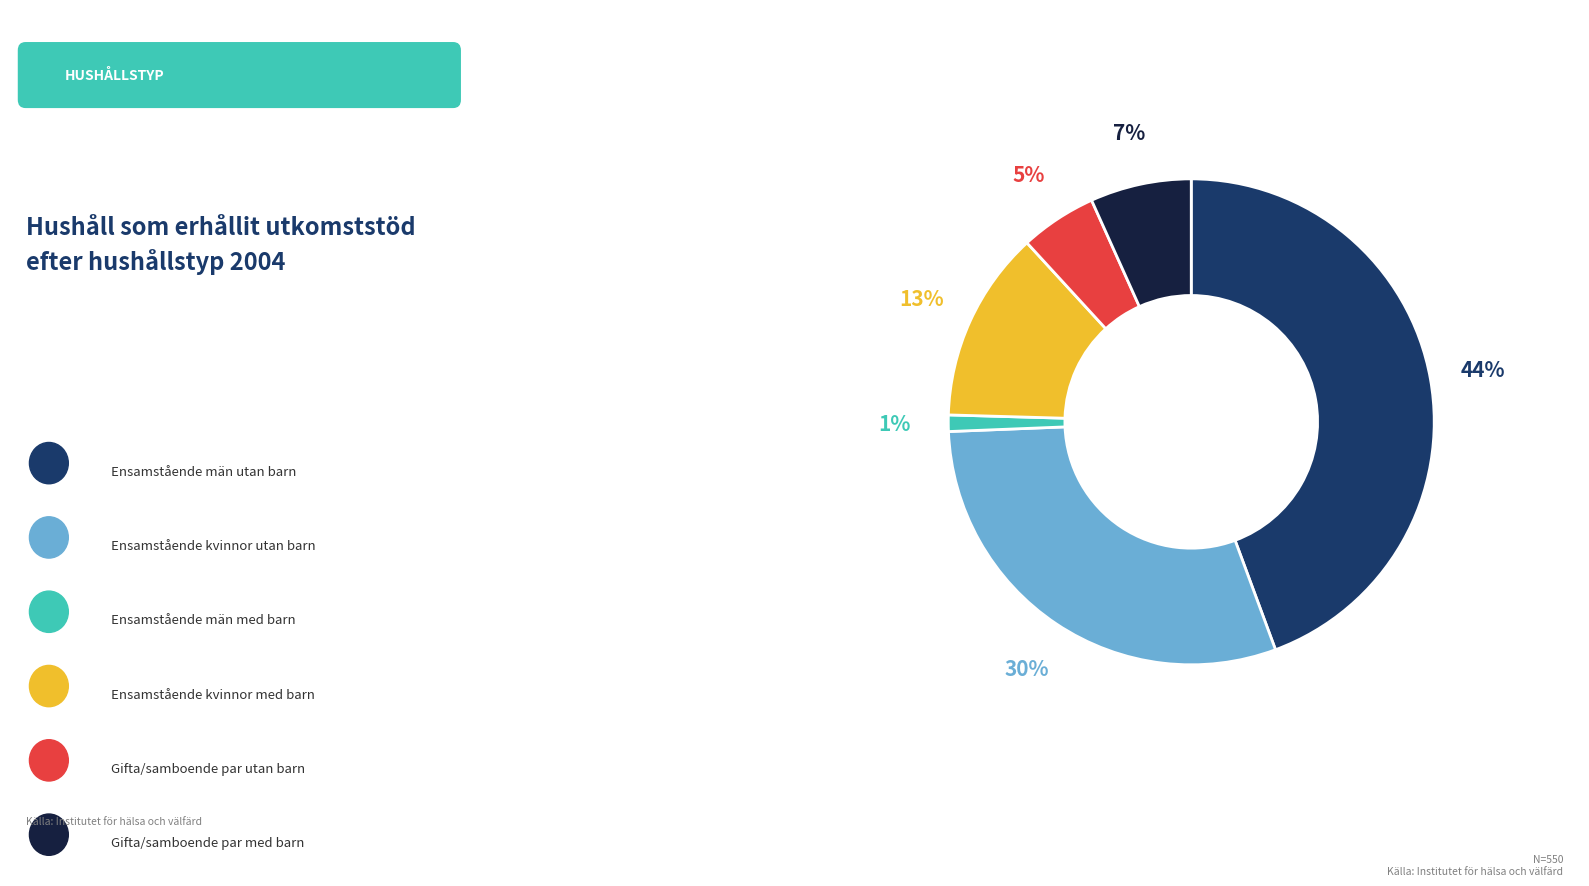

How many segments does this pie chart have?

6